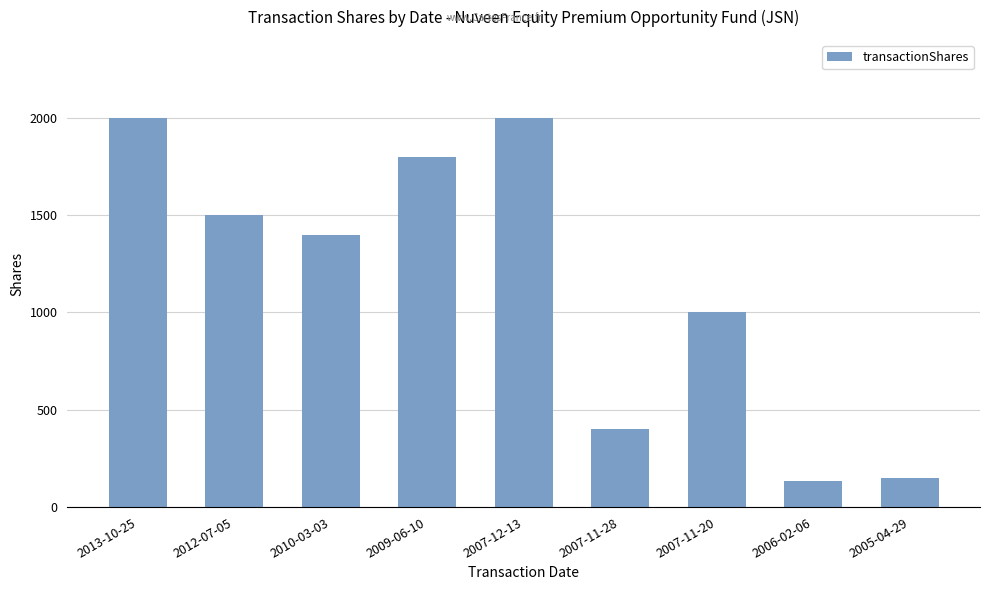

What is the value of the 4th bar from the left?

1800